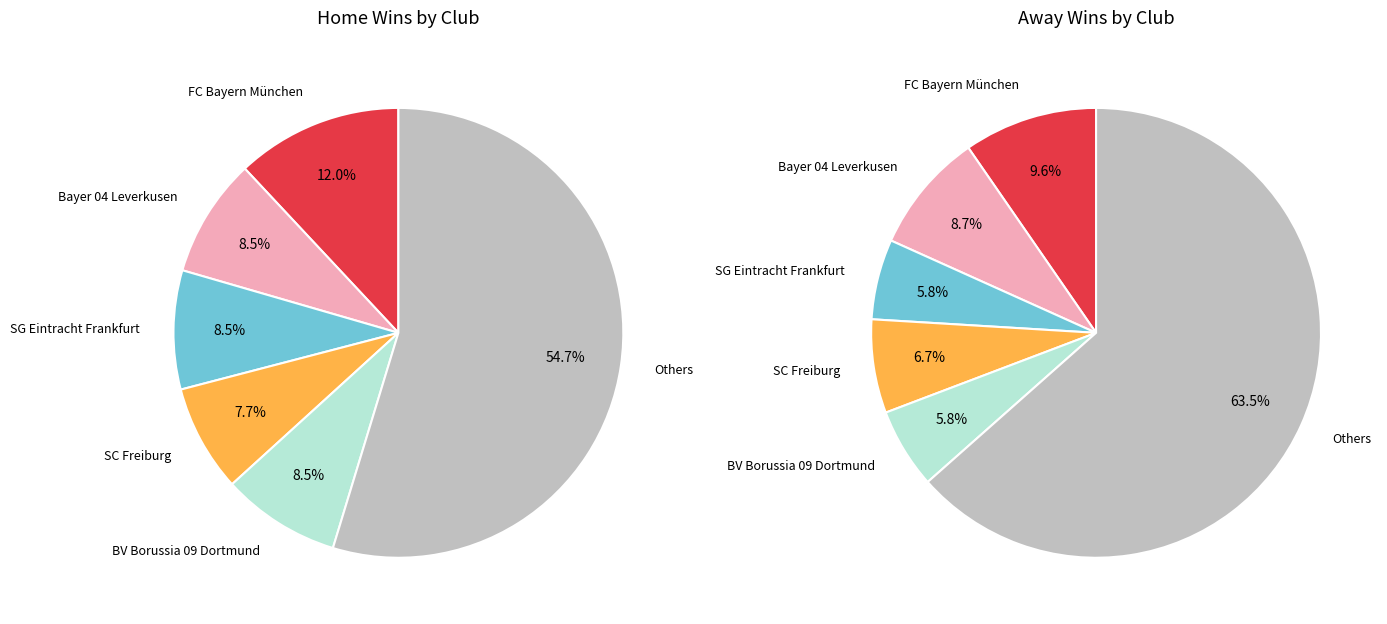

Is it true that VfB Stuttgart is 15% of the pie?

False